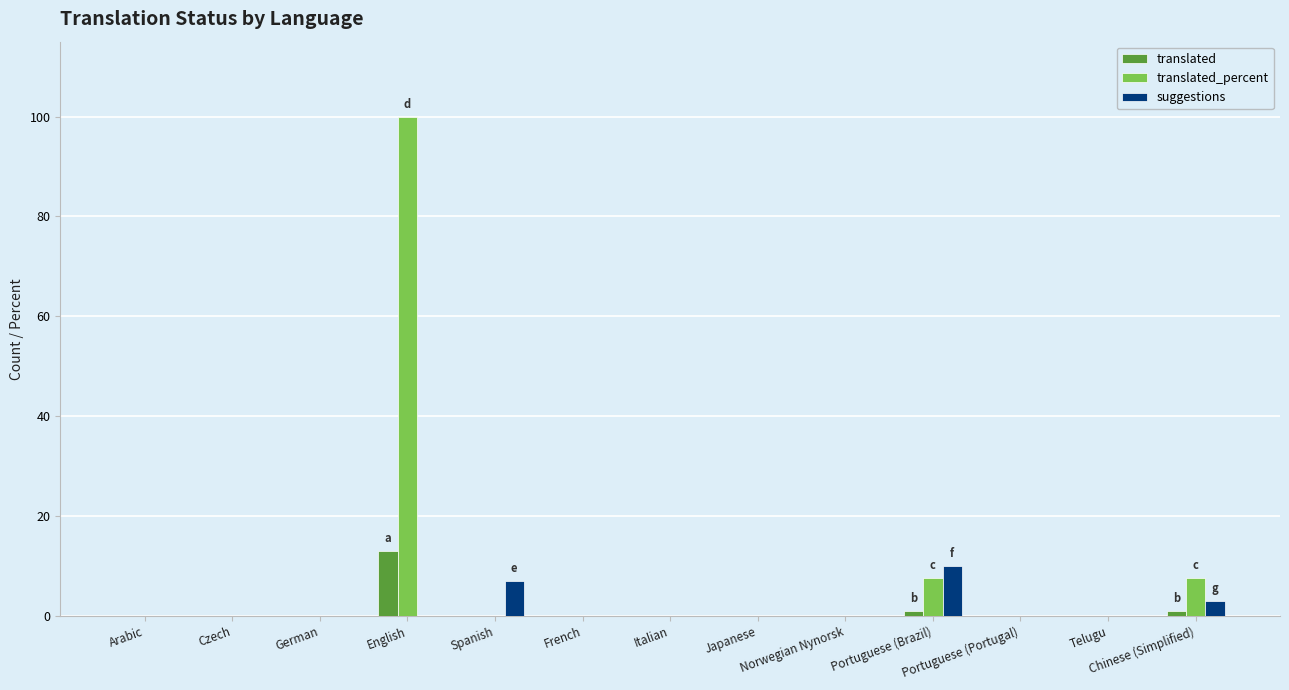

Count the number of categories in the chart.

13